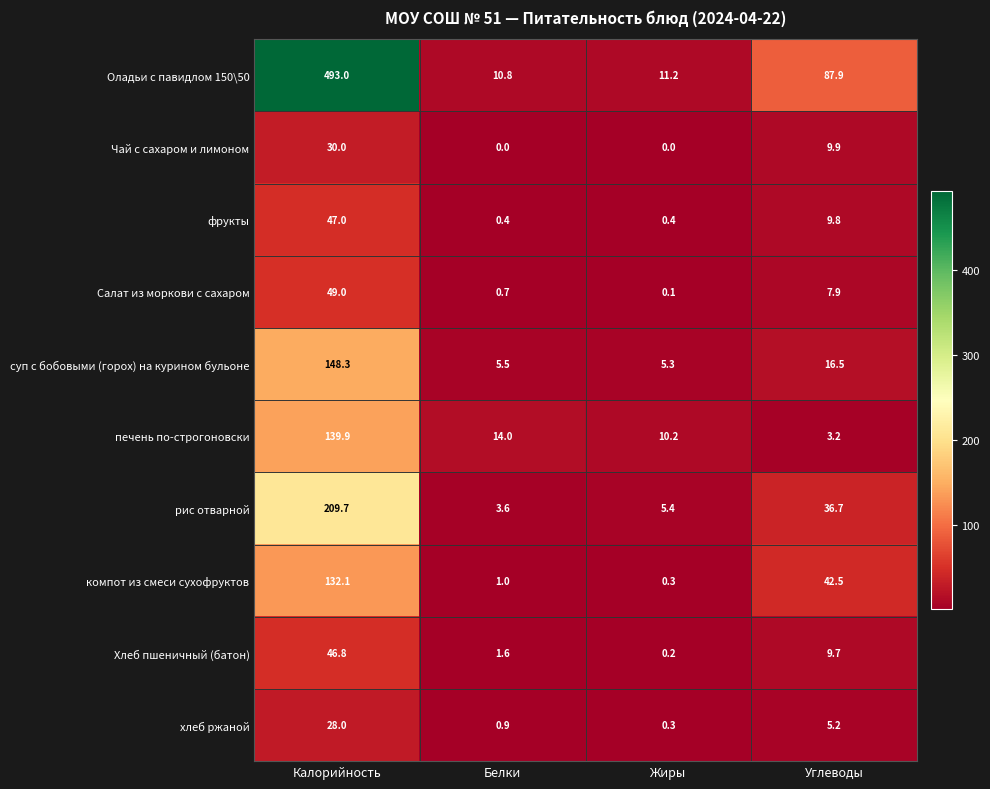

What is the sum of the суп с бобовыми (горох) на курином бульоне values at Белки and Жиры?

10.8